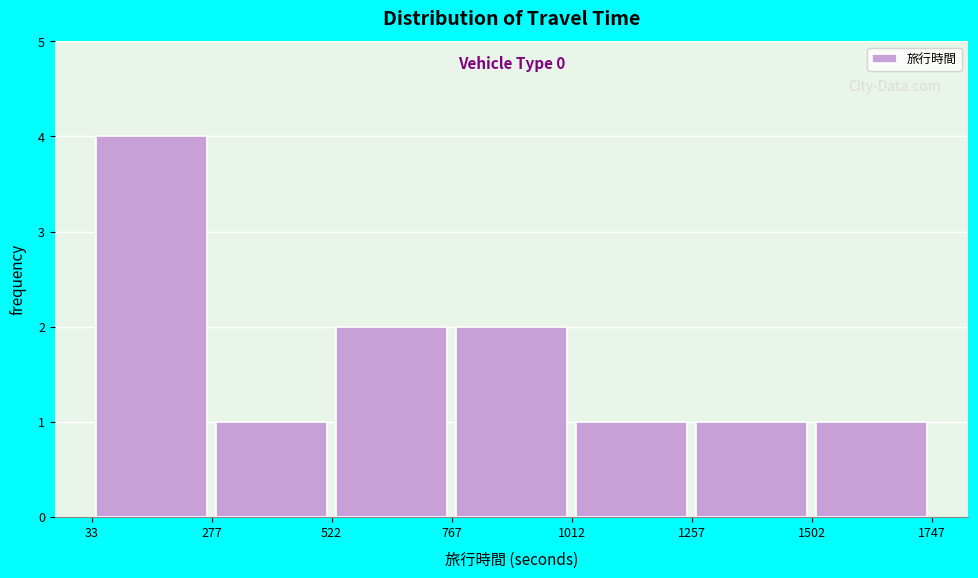

Which range on the x-axis has the tallest bar?

33 to 277